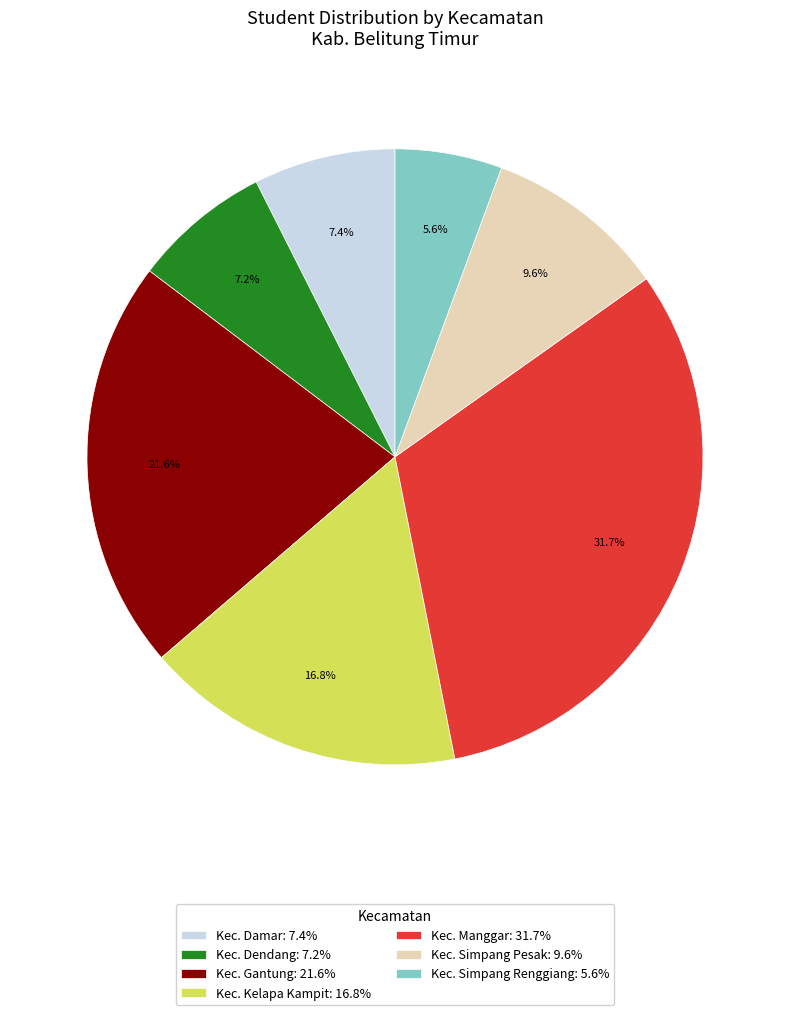

Is there a majority slice in this chart?

No